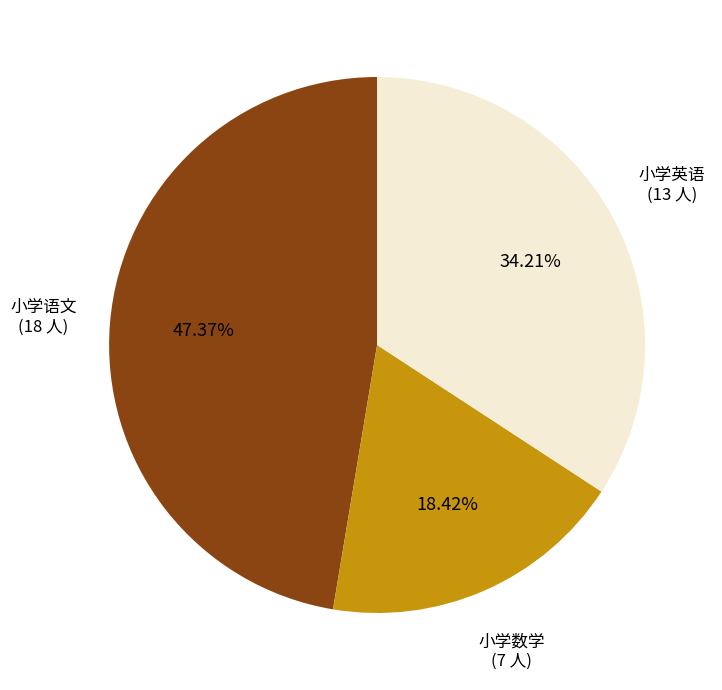

The 小学数学 slice represents 18% of the pie. True or false?

True